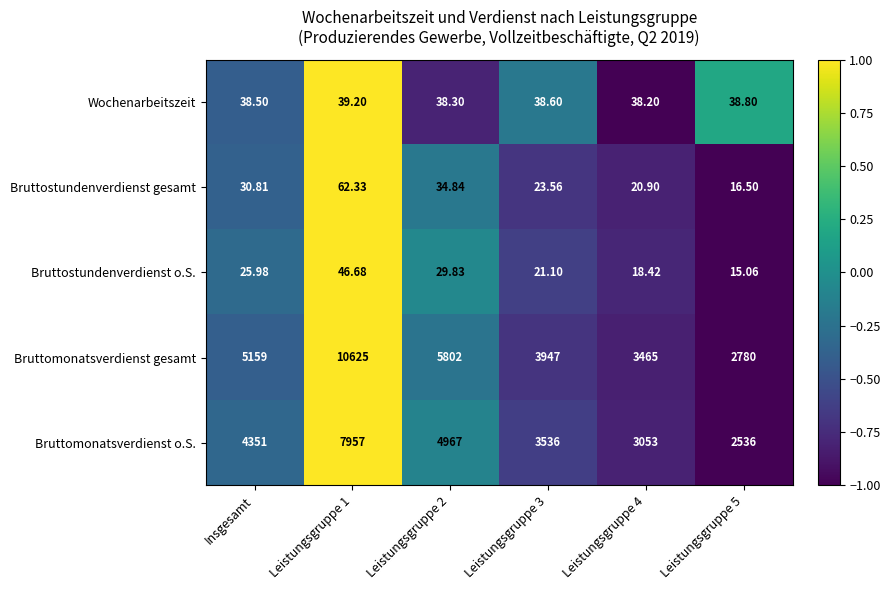

Count the number of data series in this chart.

5